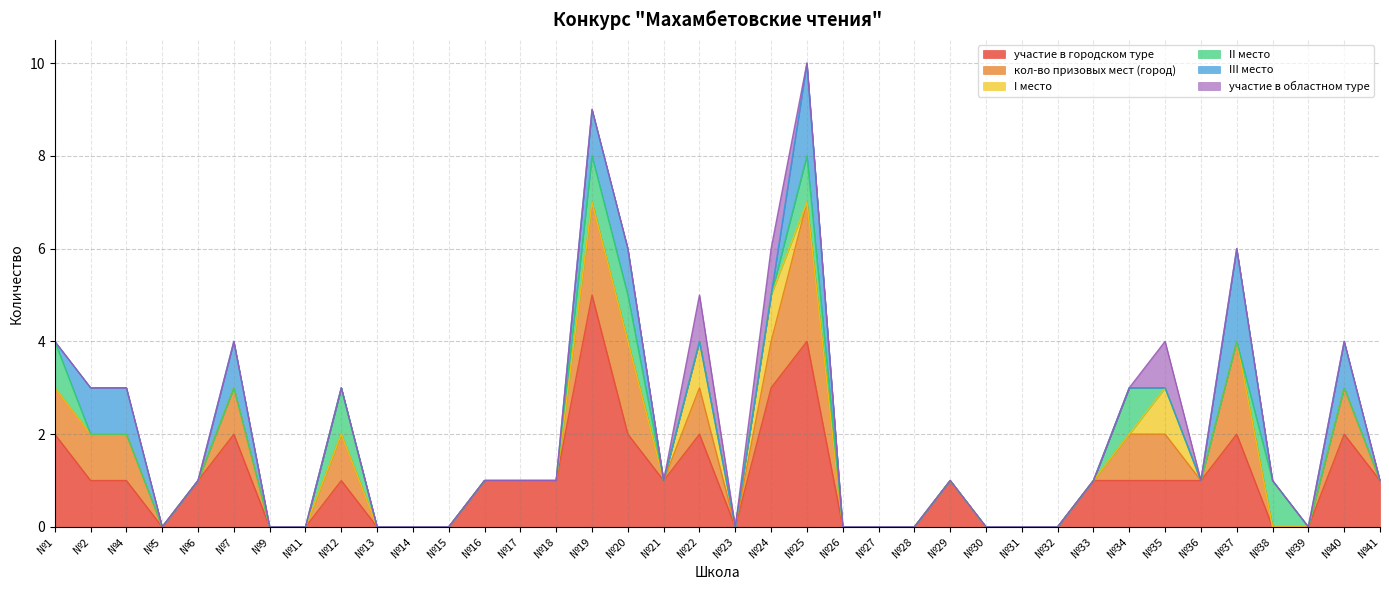

Which category has the highest value in the II место series?

№1